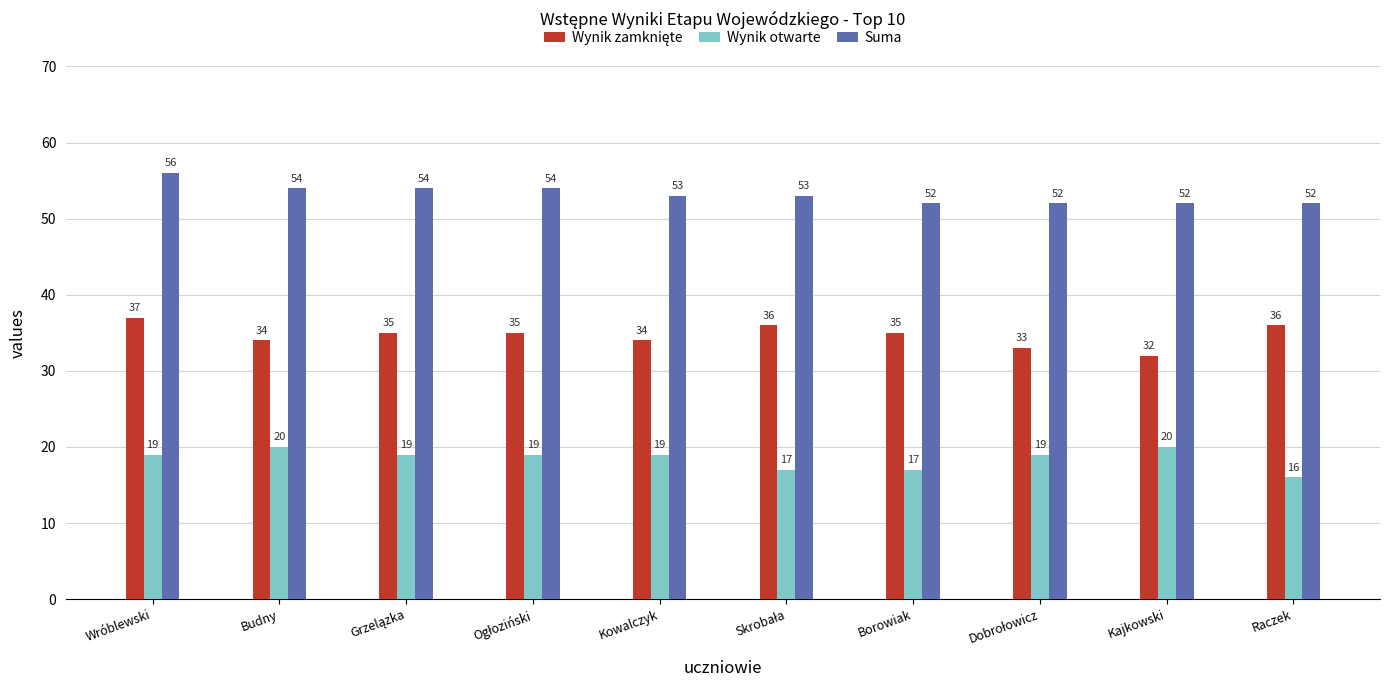

Which series has the largest total across all categories?

Suma